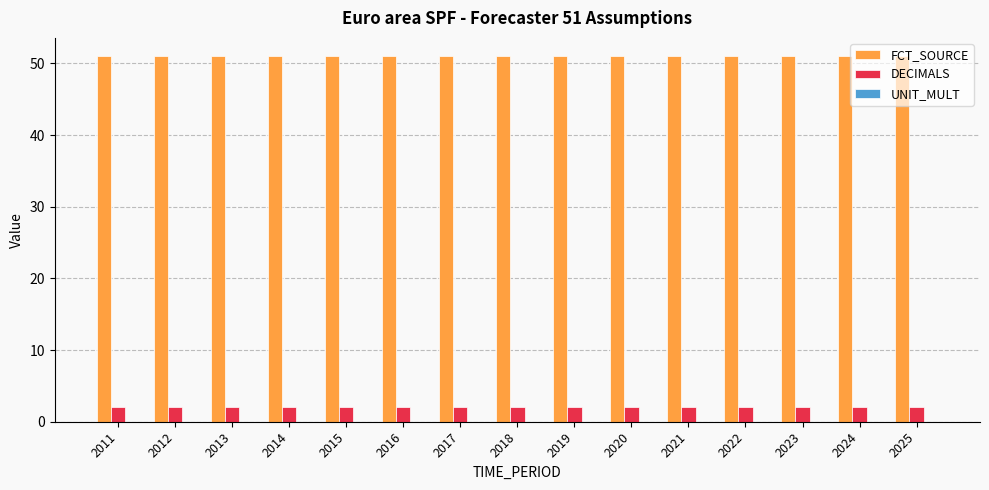

How many bars are there in total?

30